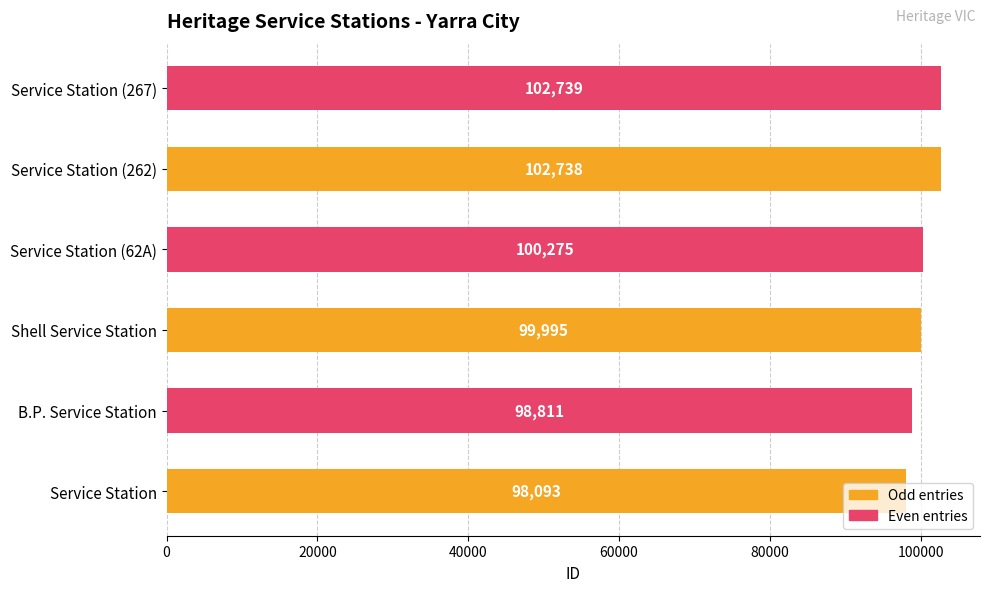

Where is the data nearest to the value 100416?

Service Station (62A)